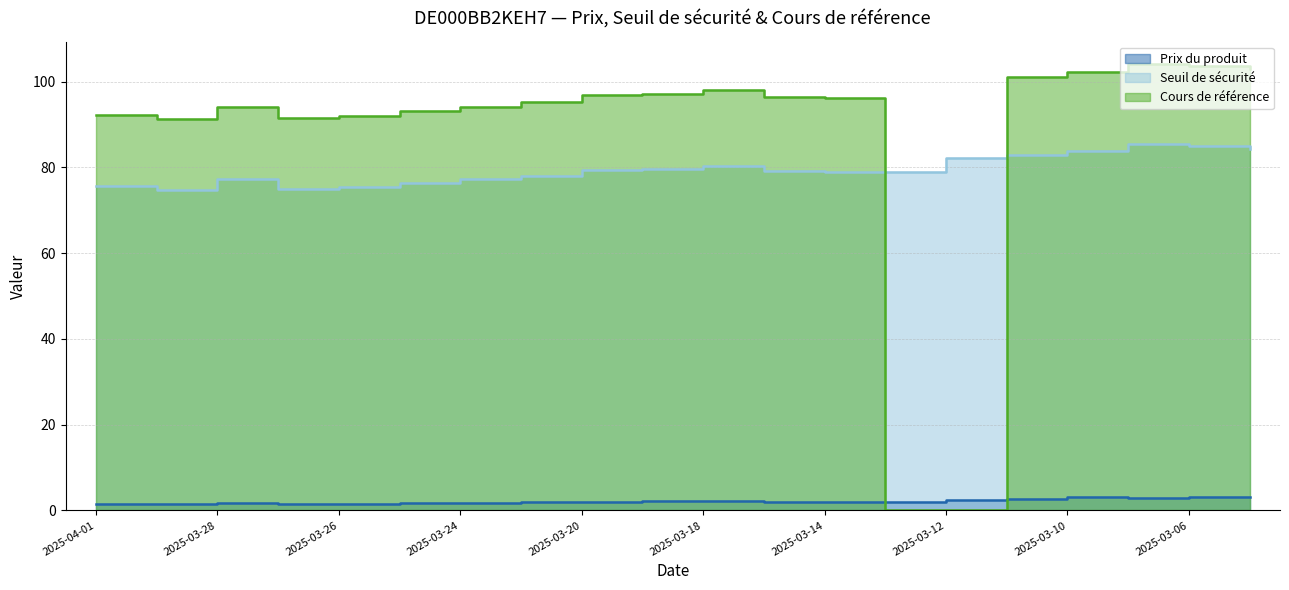

What are all the series names shown in the legend?

Prix du produit, Seuil de sécurité, Cours de référence